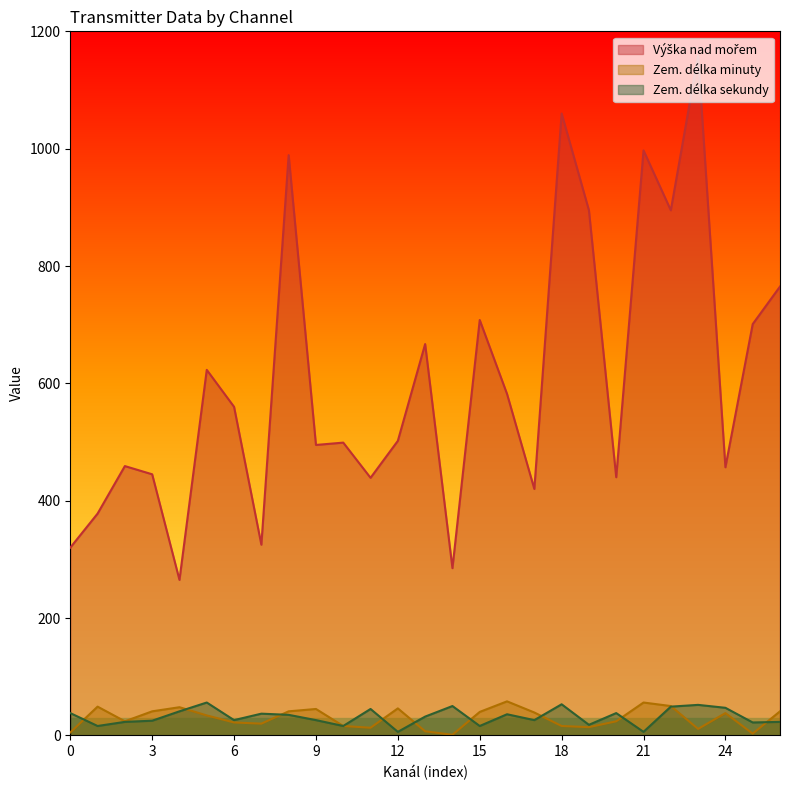

What is the maximum value shown in the chart?

1159